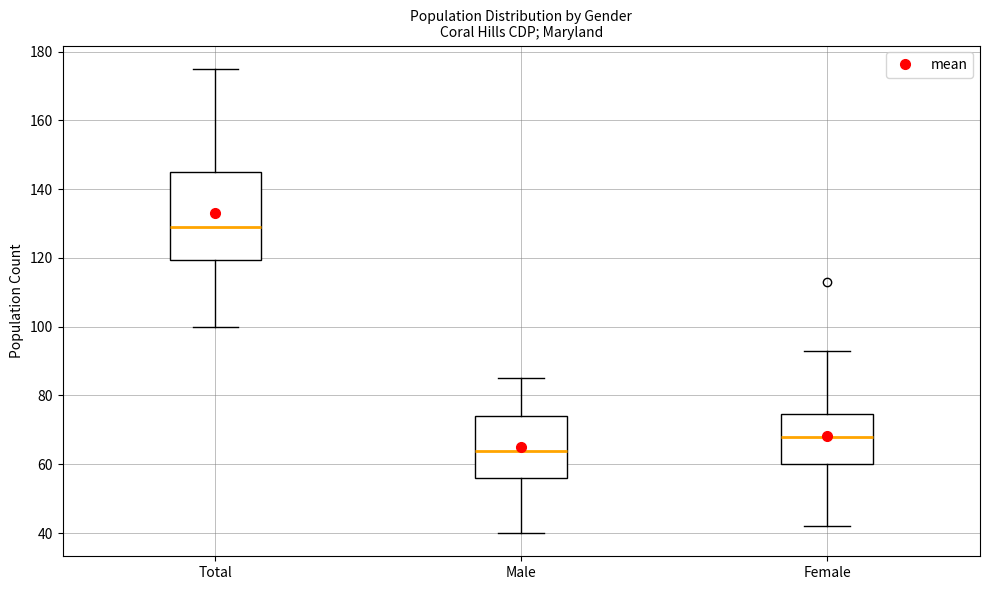

Where does the lower whisker of the box for Female end on the y-axis? The values are not printed on the chart, so give them approximately, as read against the axis.

42